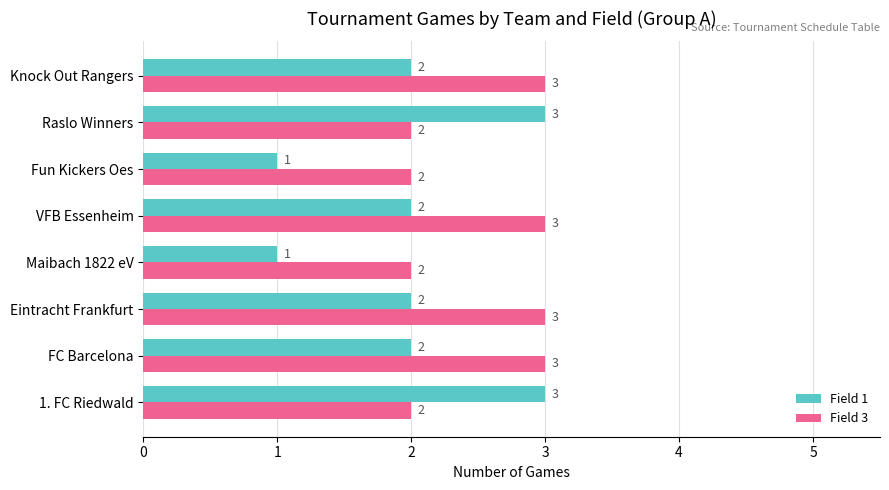

What is the maximum value for Field 3?

3